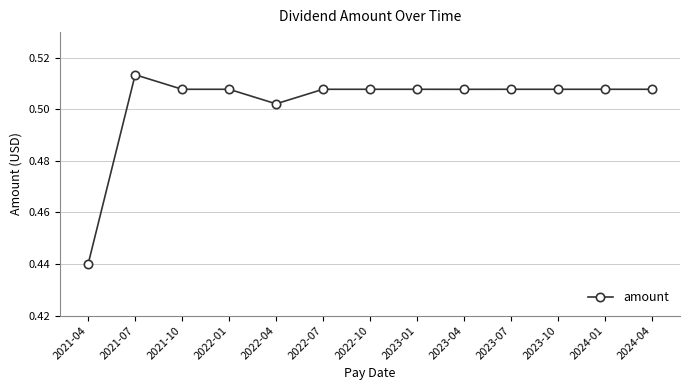

Where is the first local maximum?

2021-07